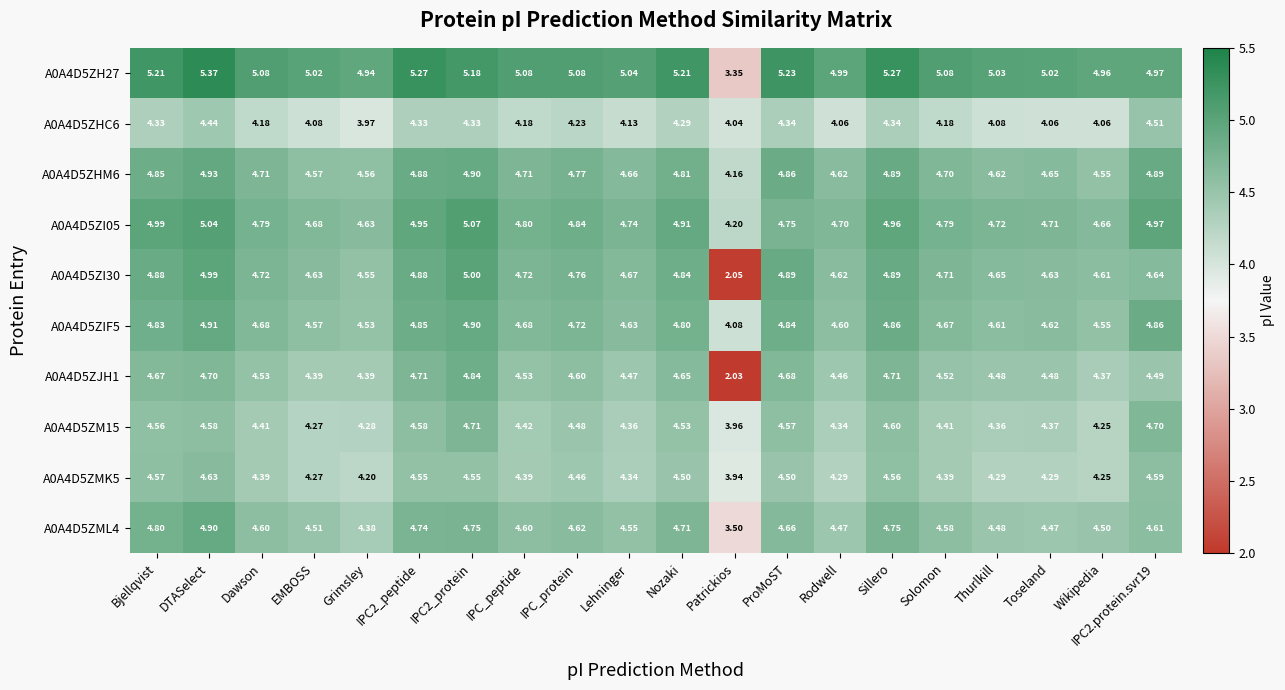

Which category has the lowest value in the A0A4D5ZJH1 series?

Patrickios